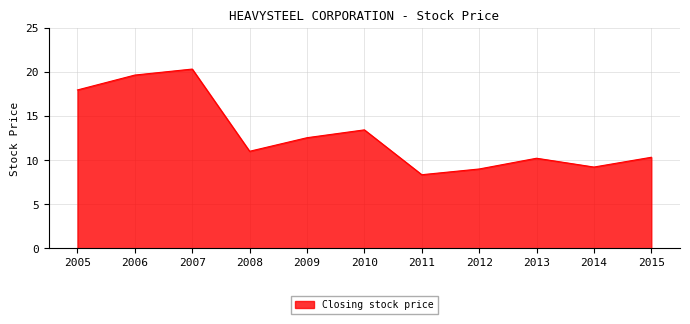

Where is the data nearest to the value 14?

2010